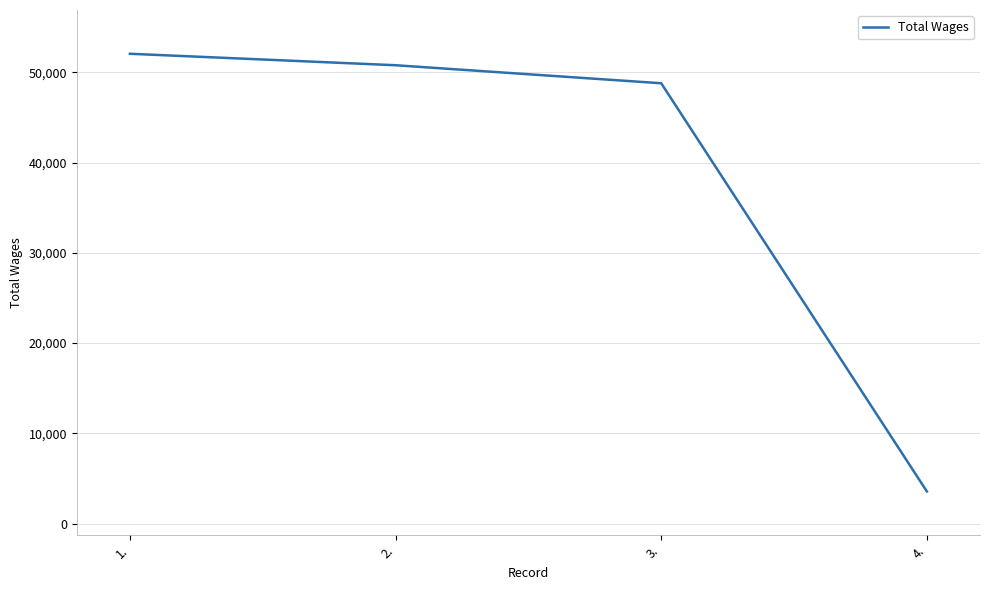

What is the greatest value displayed?

52044